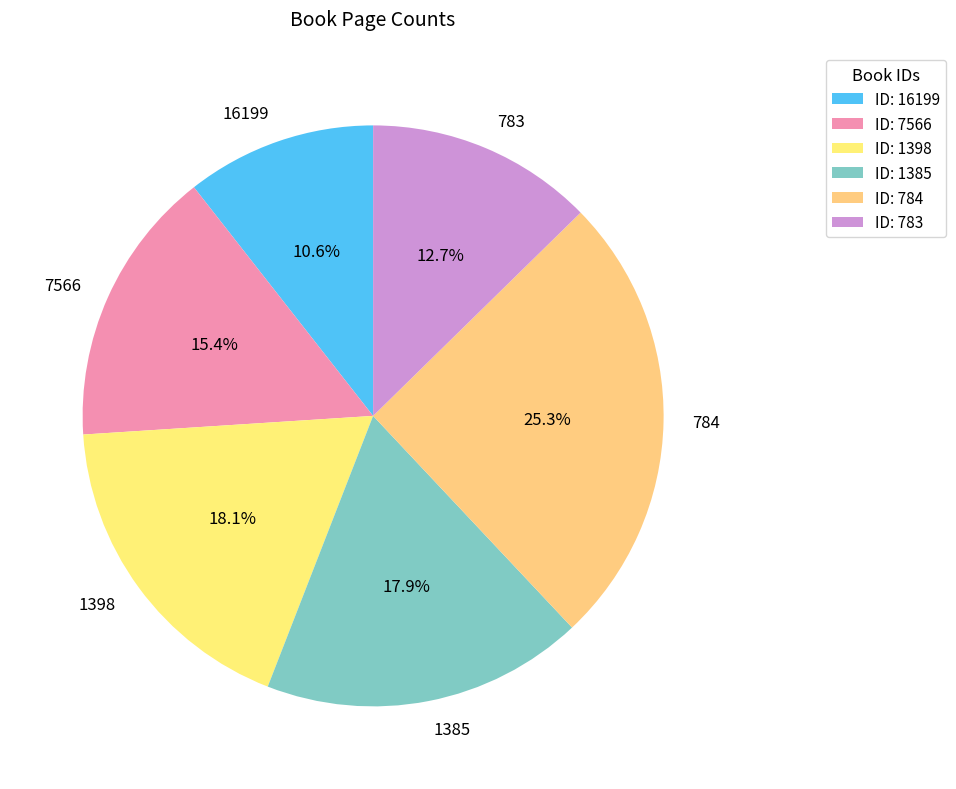

Is it true that 1385 is 6% of the pie?

False